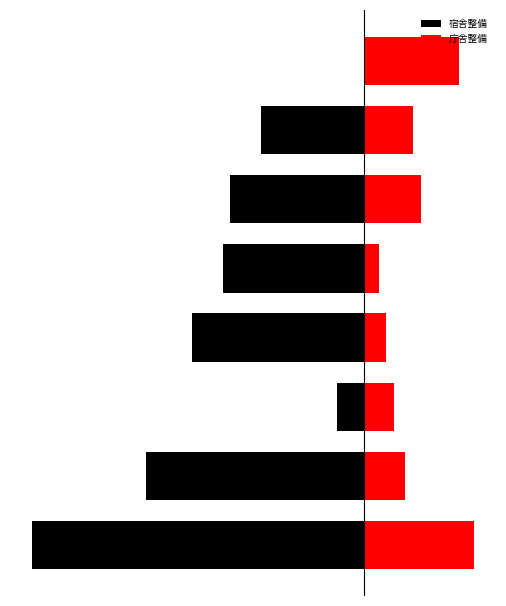

What is the spread (max minus min) of values at 2?

15